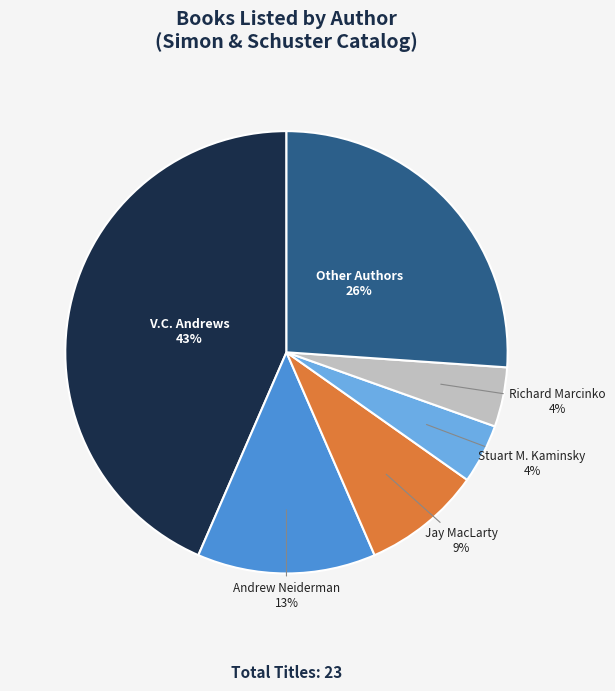

The Richard Marcinko slice represents 11% of the pie. True or false?

False